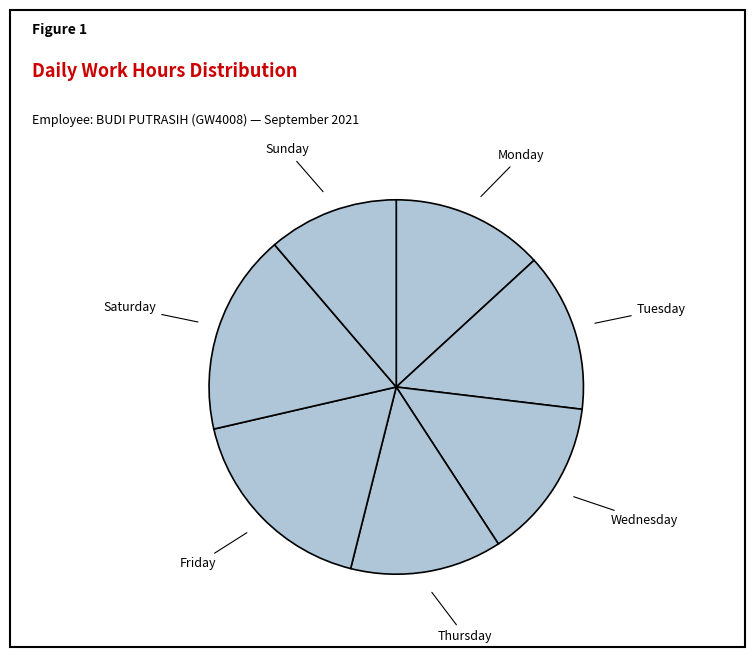

Does Thursday account for over 50% of the chart?

No